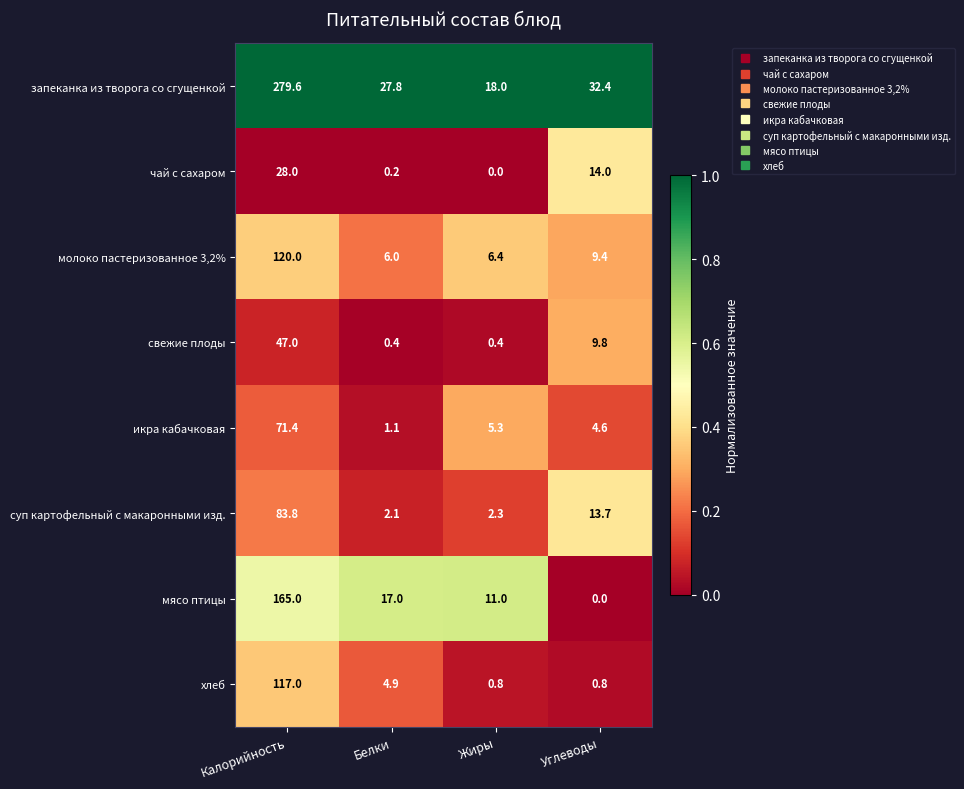

How many categories are shown in the chart?

4